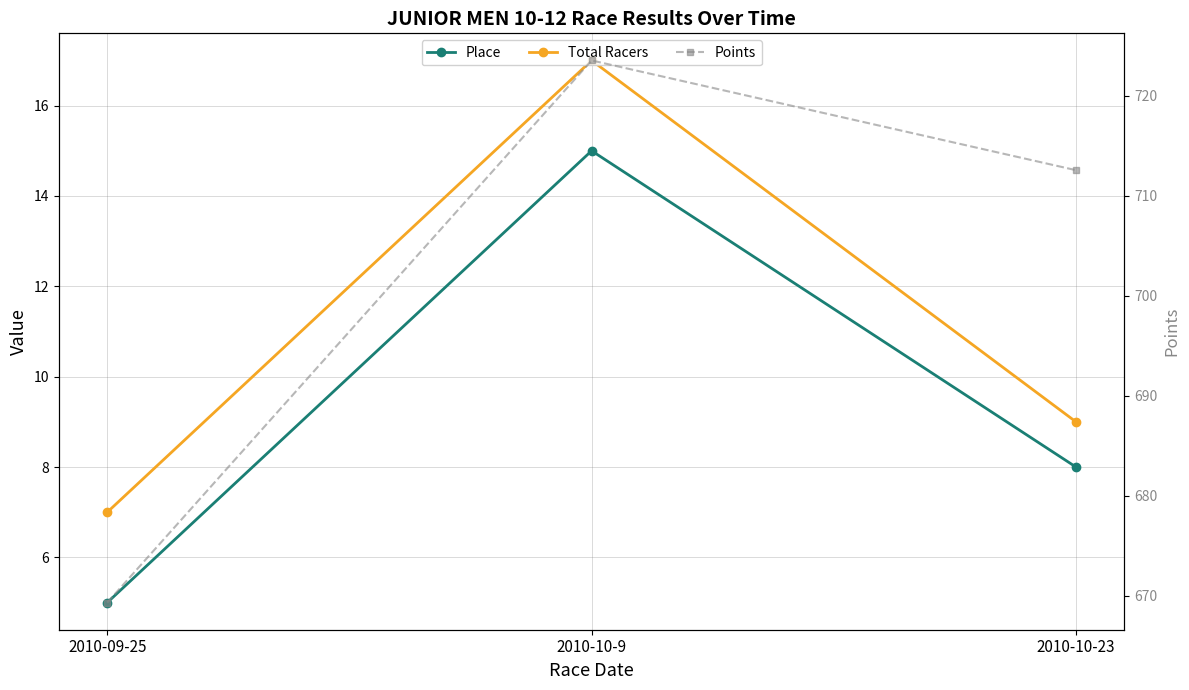

How many series are shown in this chart?

3